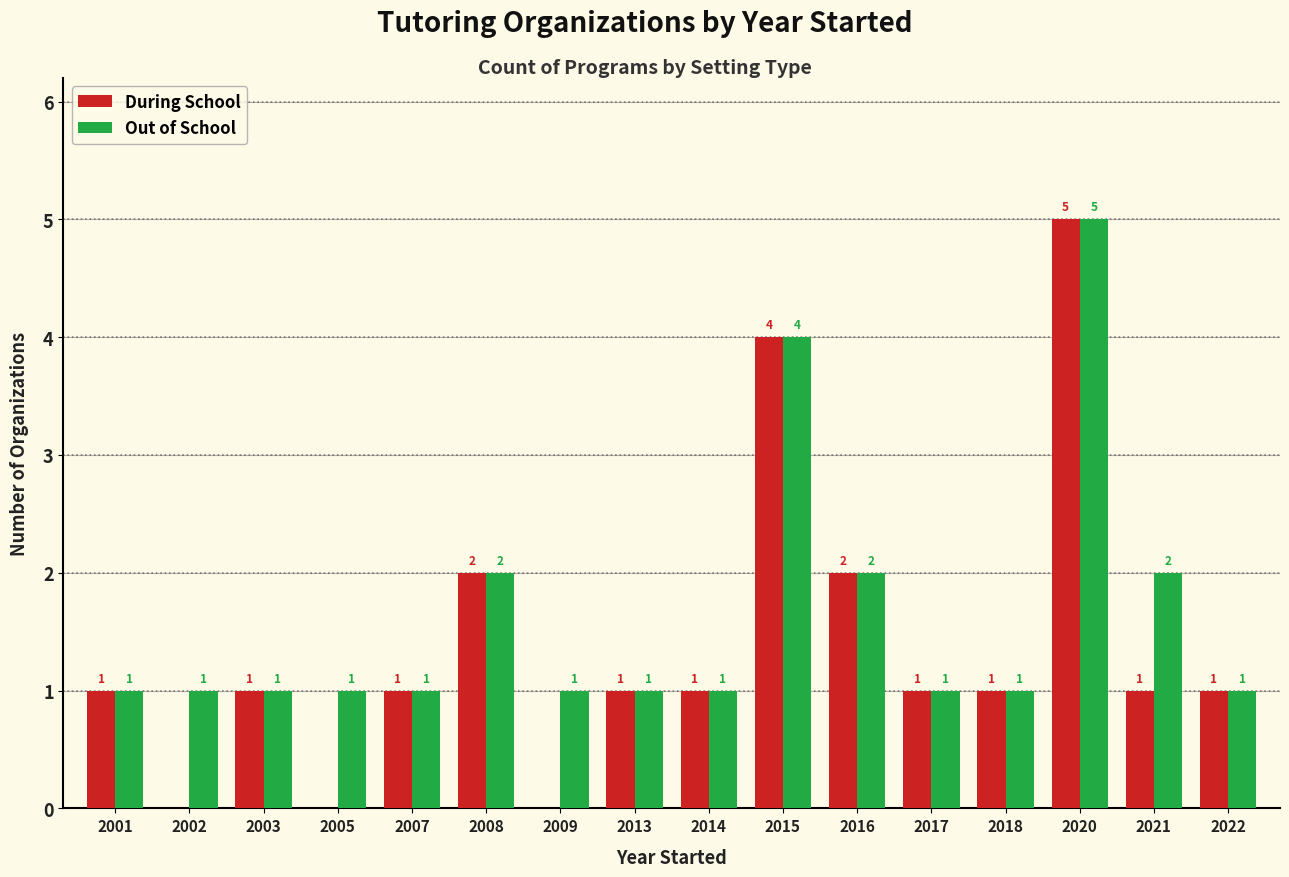

How many Out of School values are between 1 and 2?

14